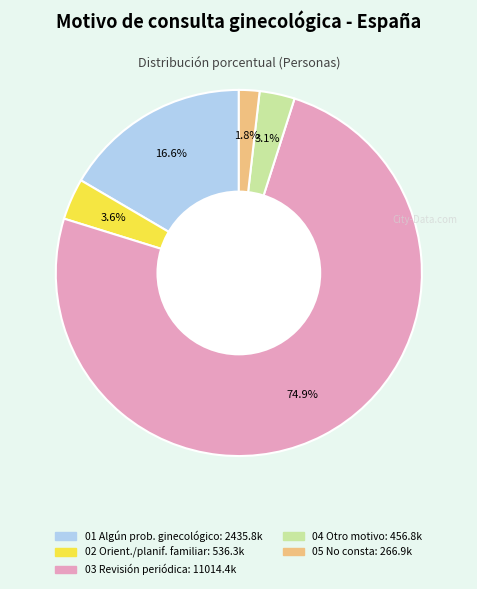

Count the number of slices in the pie.

5